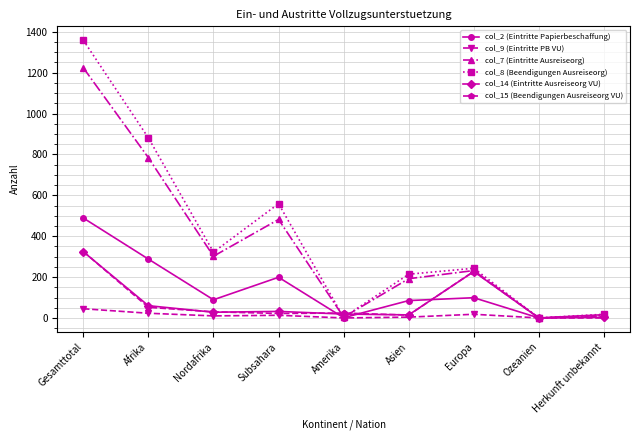

What is the greatest value displayed?

1359